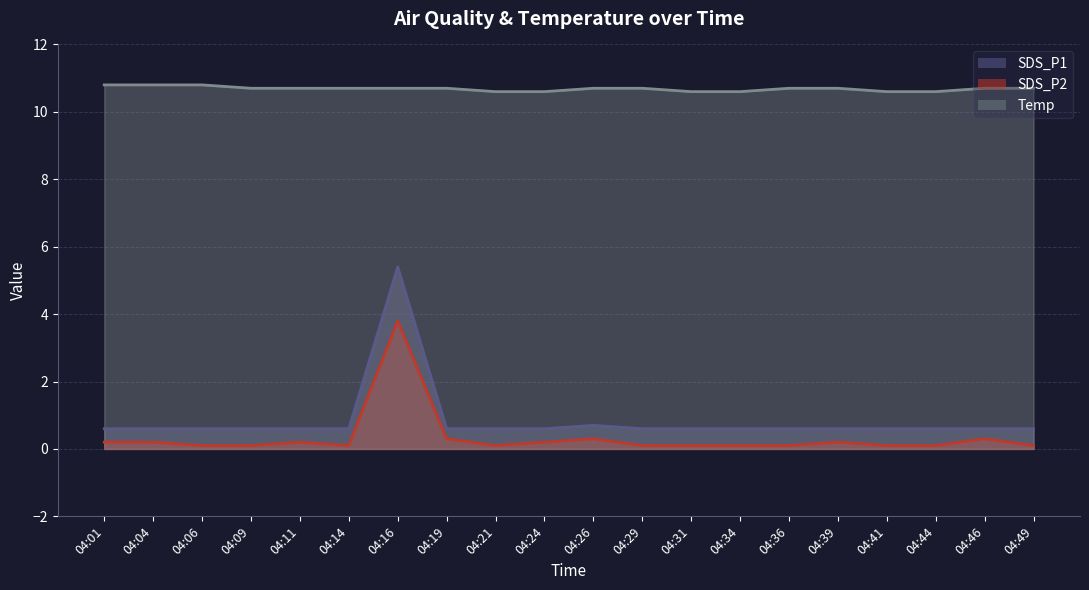

The value of SDS_P2 at 04:11 is 0.2. True or false?

True